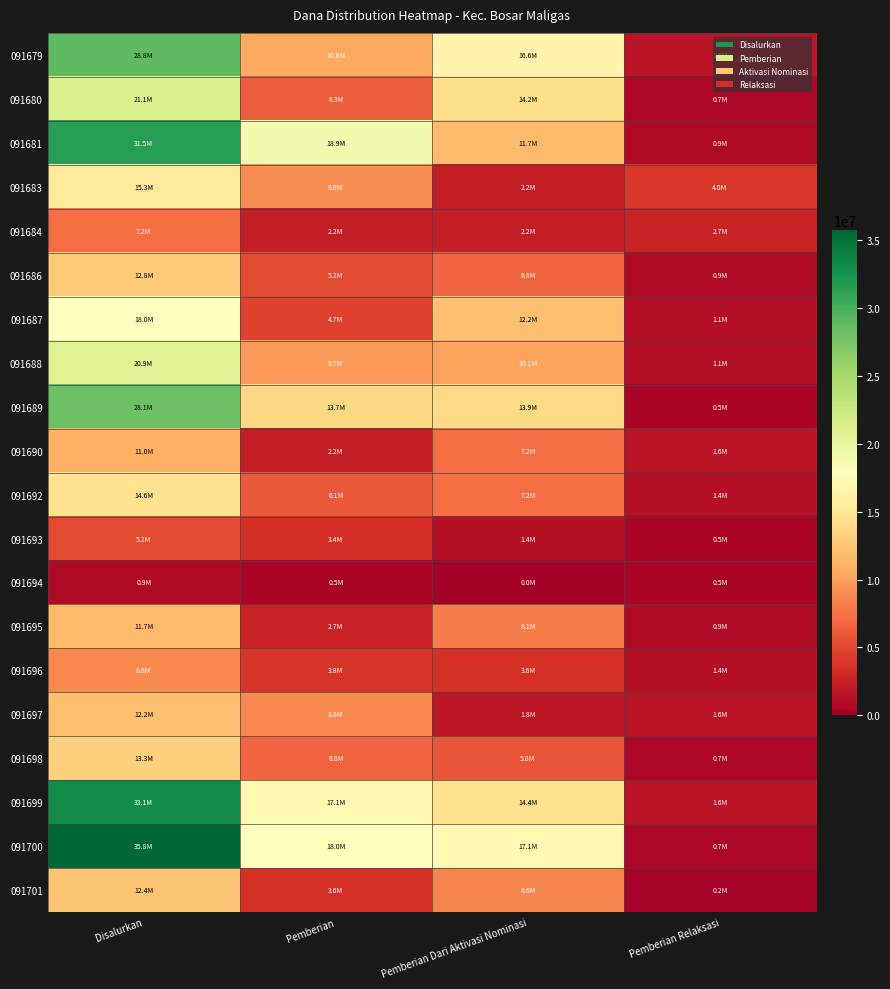

Which has a higher value, Pemberian Dari Aktivasi Nominasi or Disalurkan?

Disalurkan